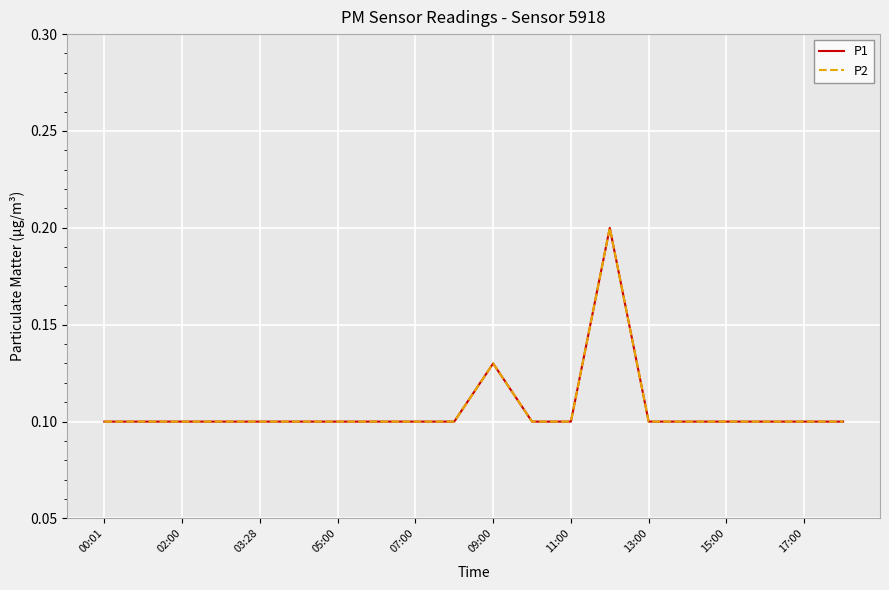

What is the sum of all P1 values?

2.1